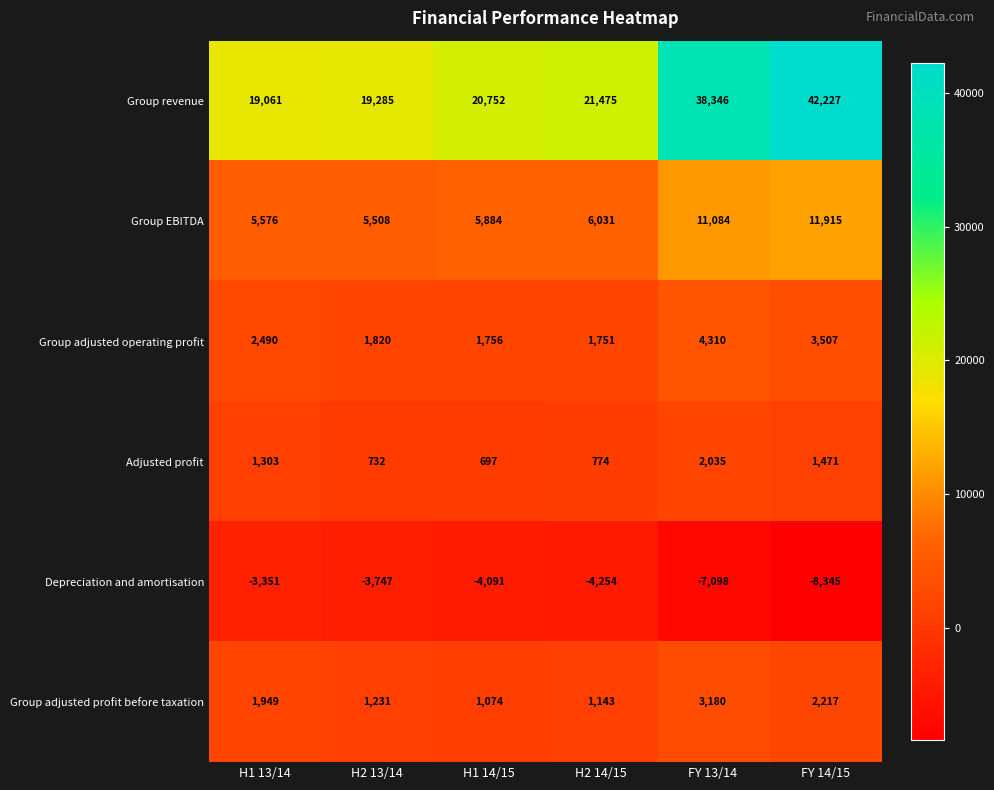

Which series has the largest range (max minus min)?

Group revenue